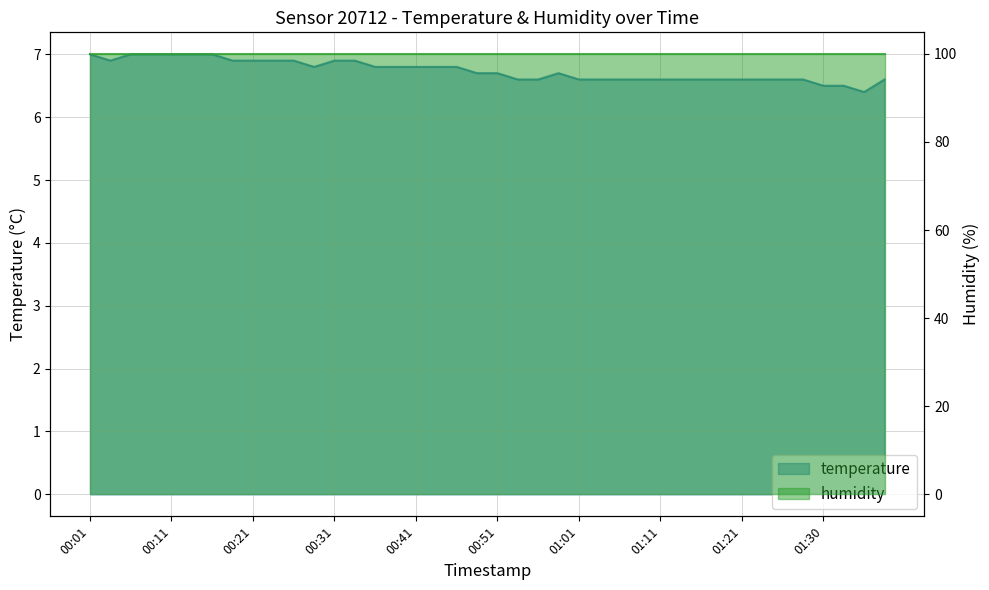

The value at 00:31 is 6.9. True or false?

True